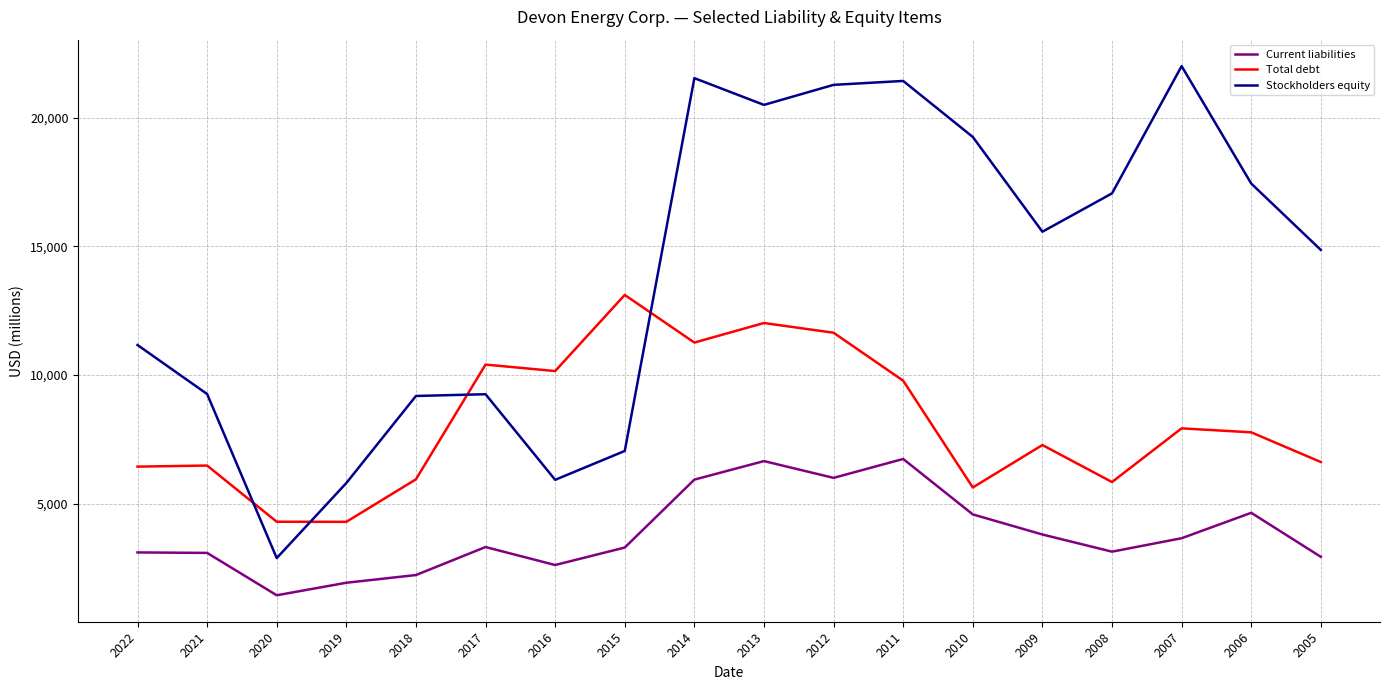

List the series in order of their peak value, highest first.

Stockholders equity, Total debt, Current liabilities